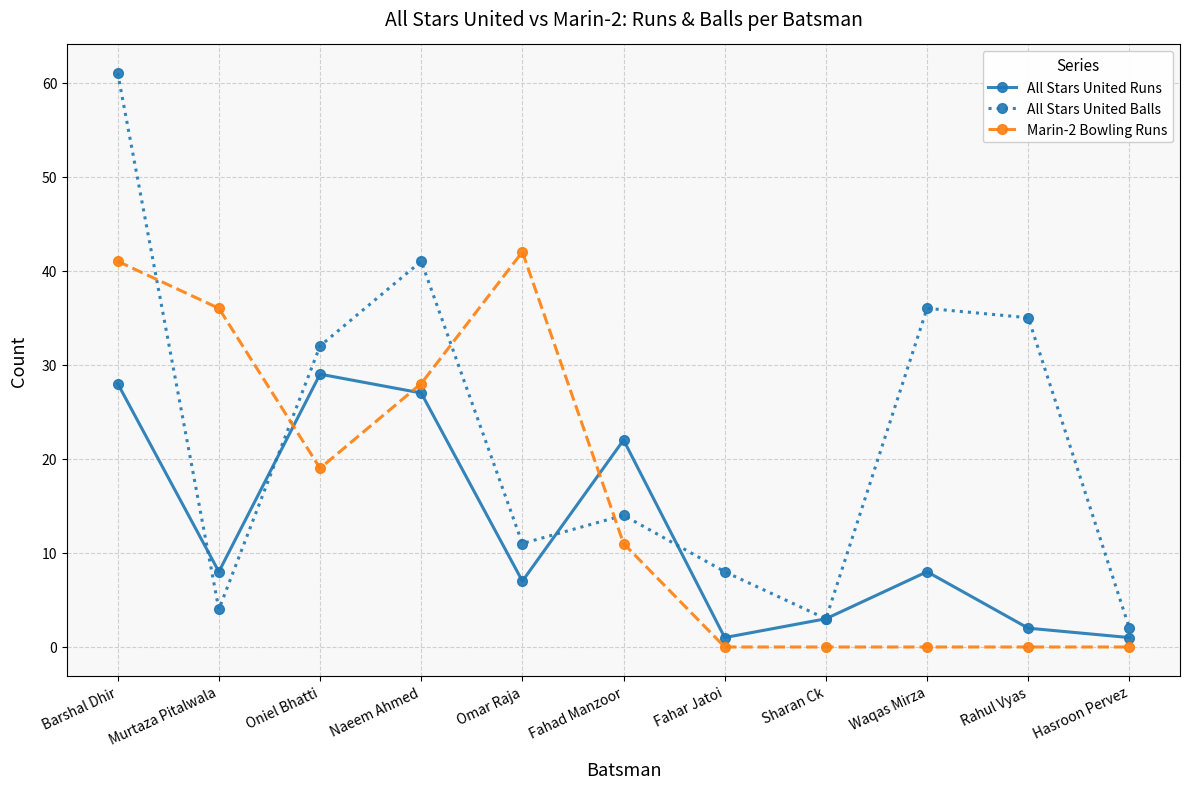

At which category does Marin-2 Bowling Runs reach its first local valley?

Oniel Bhatti